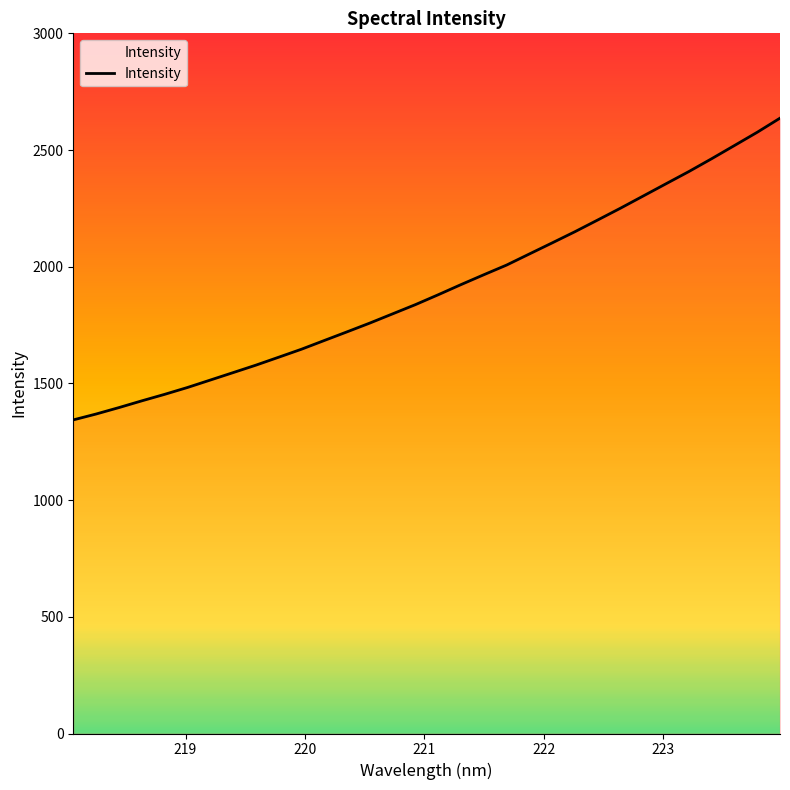

What is the difference between the maximum and minimum values?

1292.9